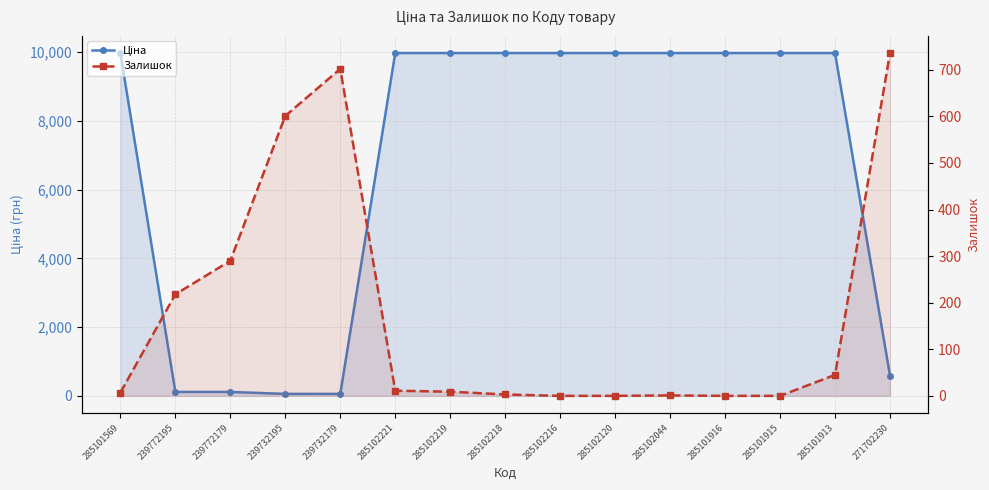

True or false: Ціна has more than 0 interior local peaks.

False